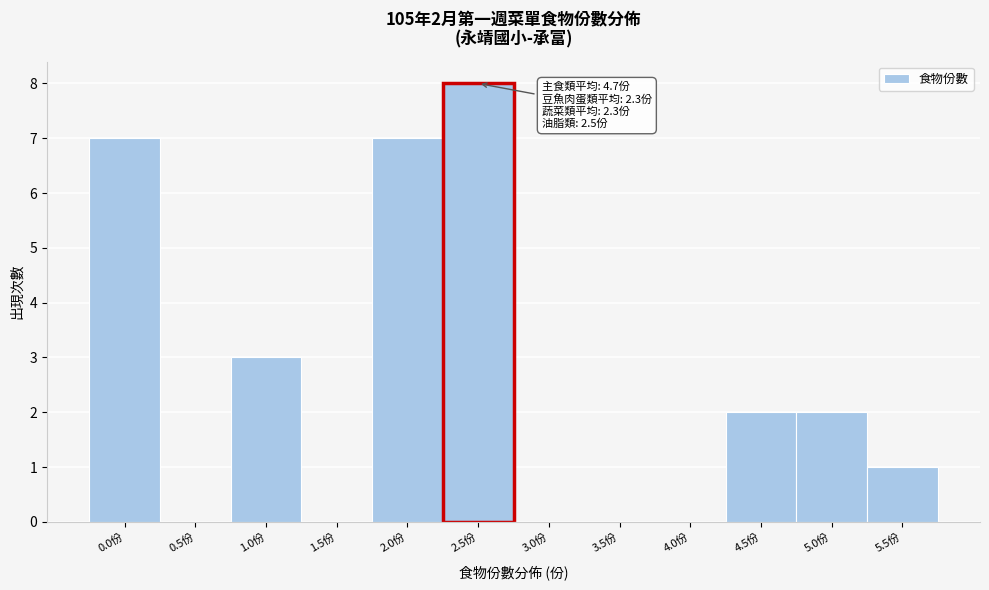

Reading left to right, list all the values displayed in this chart.

0.0份=7	0.5份=0	1.0份=3	1.5份=0	2.0份=7	2.5份=8	3.0份=0	3.5份=0	4.0份=0	4.5份=2	5.0份=2	5.5份=1